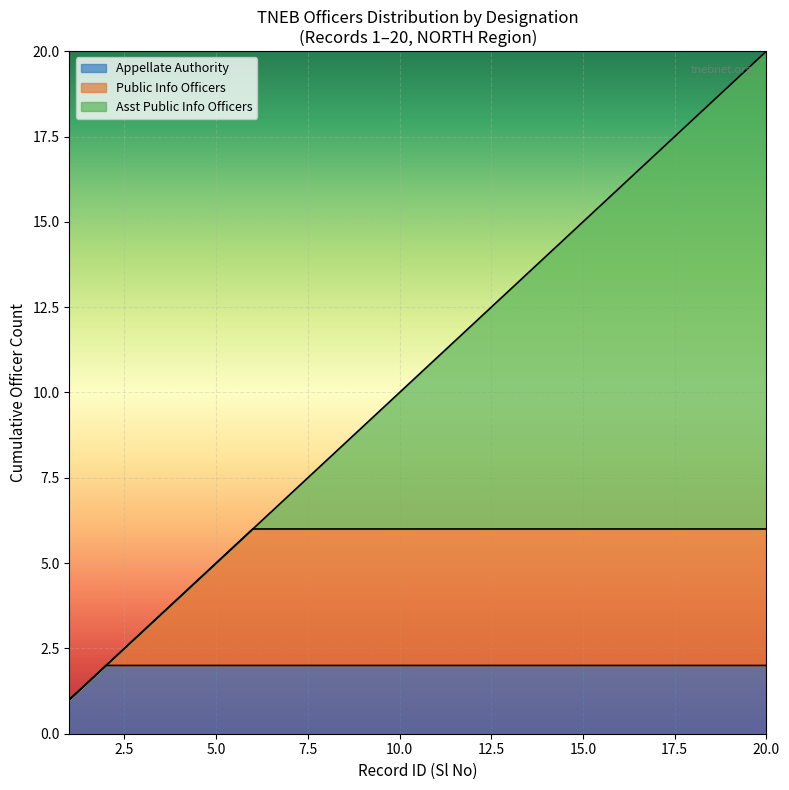

Rank the categories by value from highest to lowest.

20, 19, 18, 17, 16, 15, 14, 13, 12, 11, 10, 9, 8, 7, 6, 5, 4, 3, 2, 1